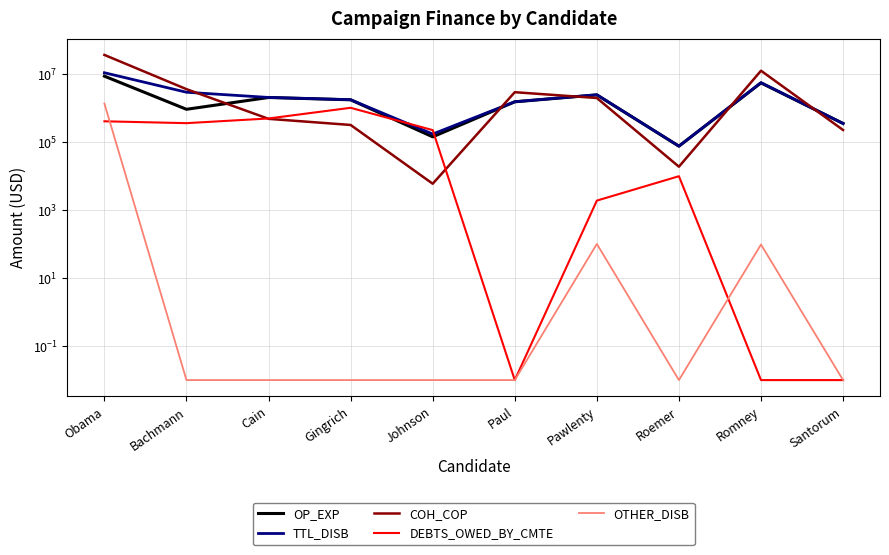

Which series has the largest total across all categories?

COH_COP